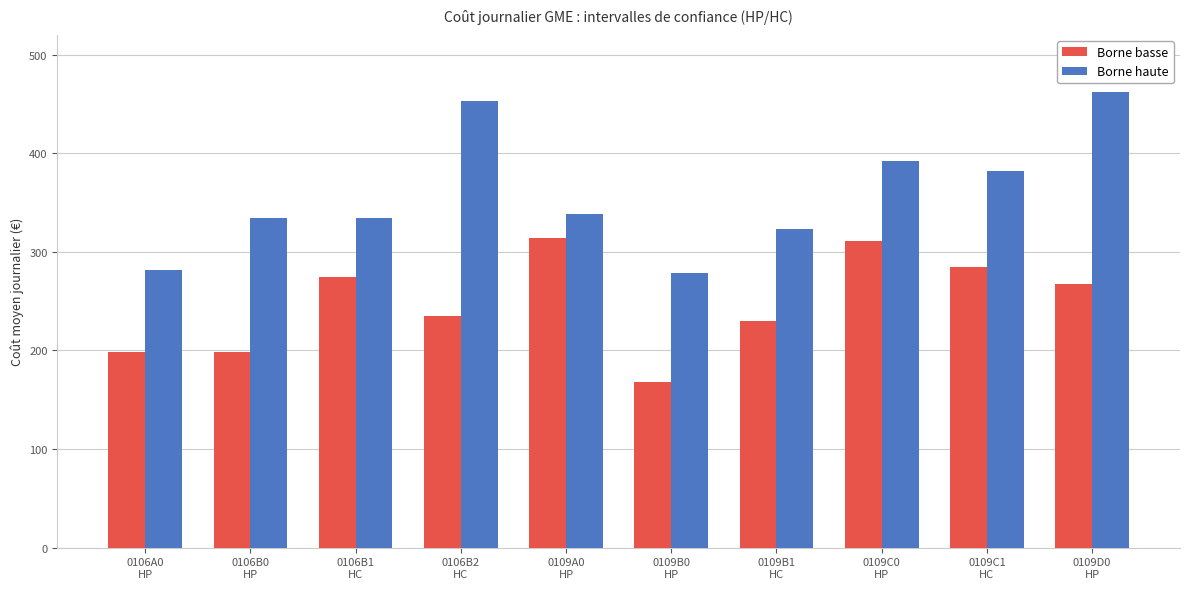

What is the sum of the Borne haute values at 0109C0
HP and 0109B0
HP?

671.2